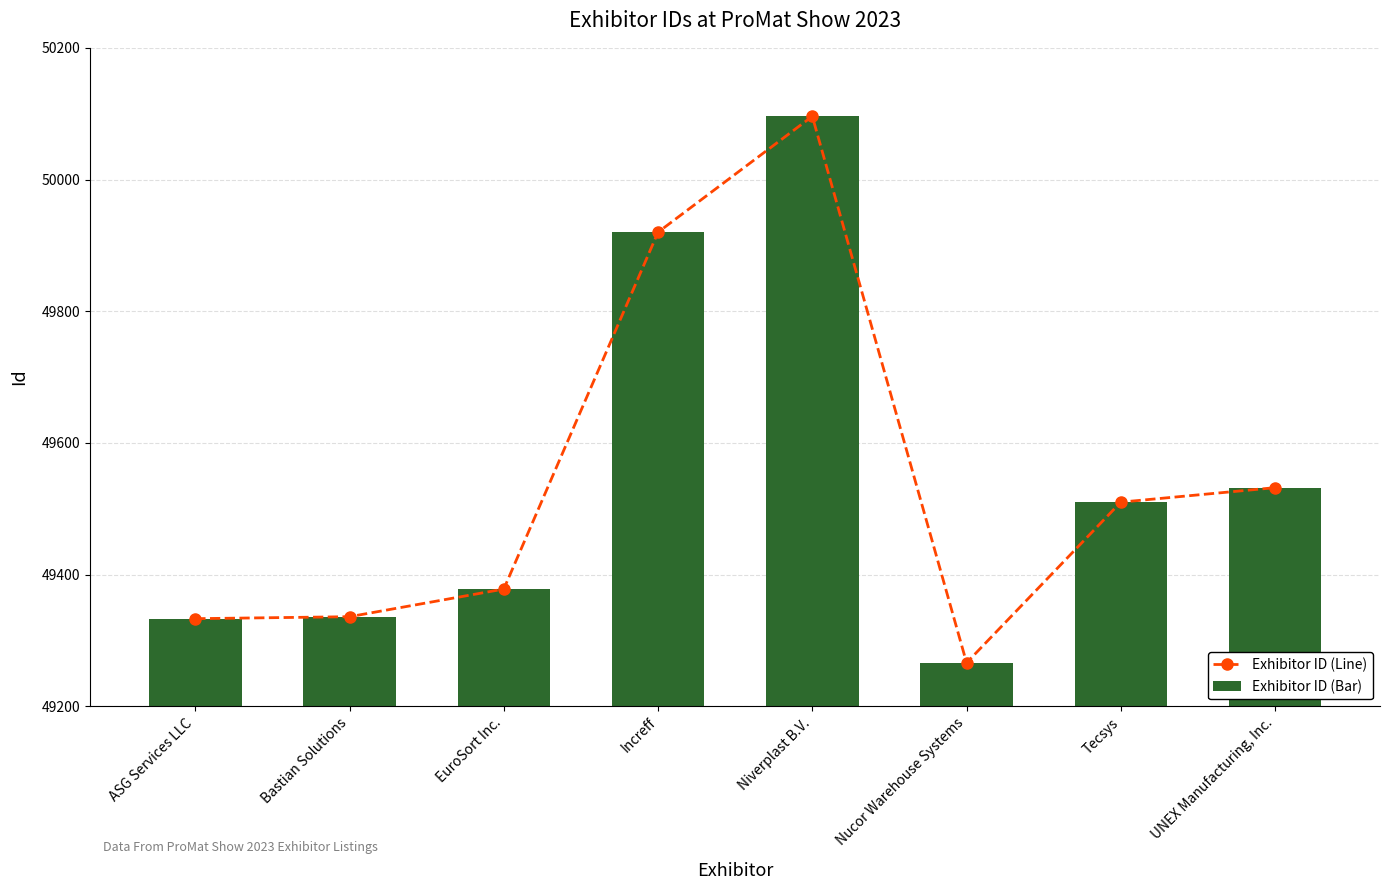

At which category is the sum across all series the highest?

Niverplast B.V.